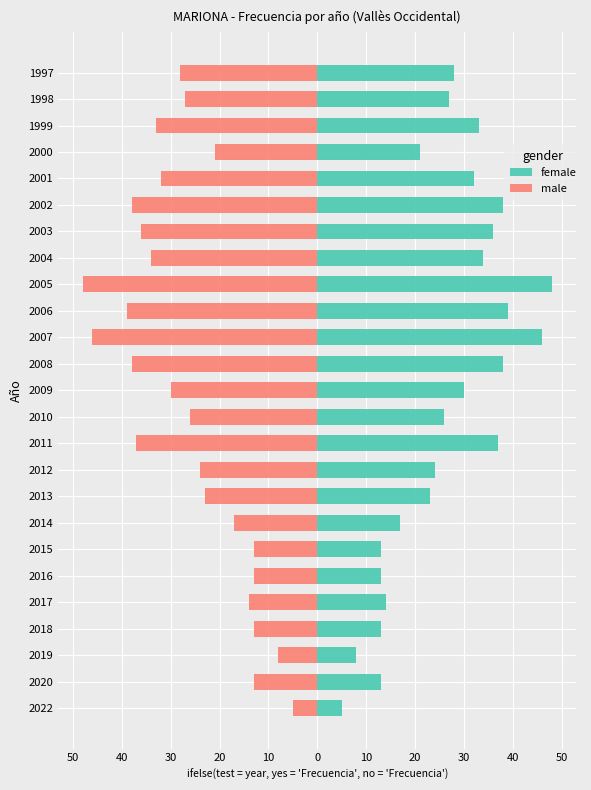

Between 2015 and 2009, which series saw the biggest shift?

female